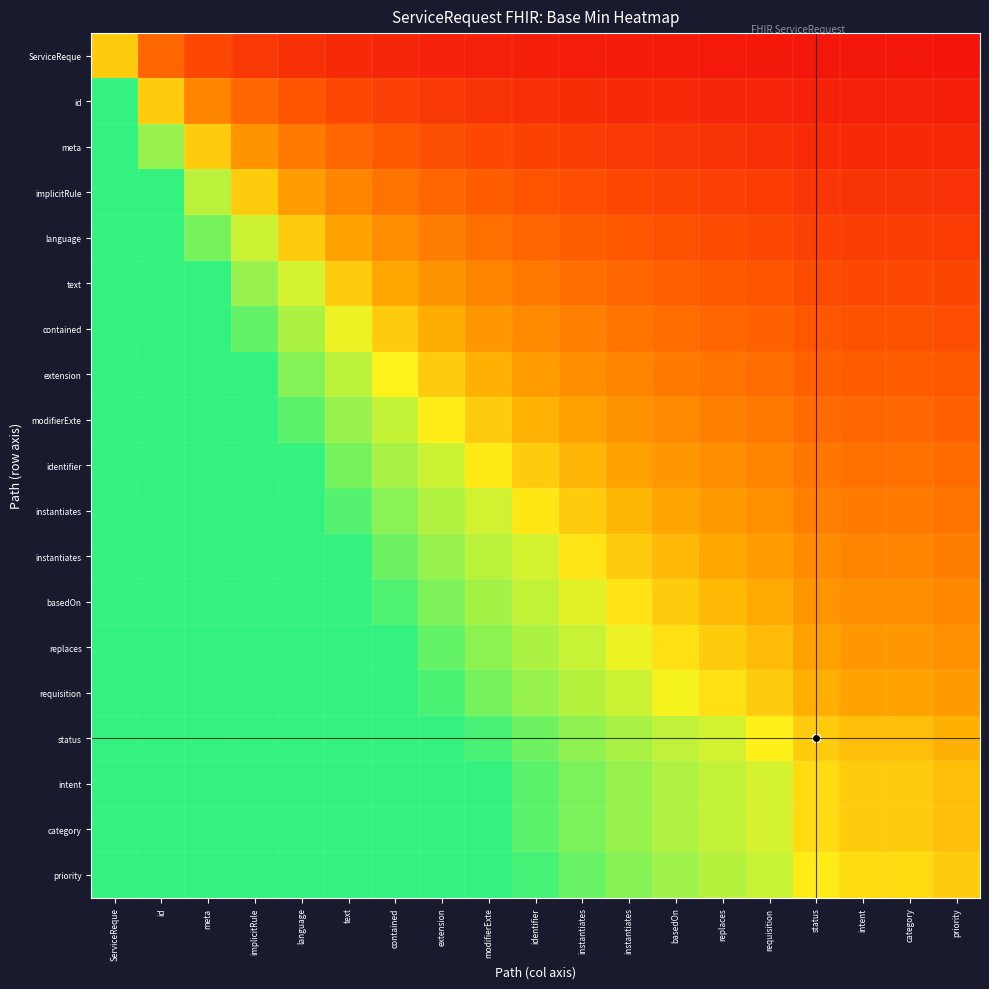

Between extension and instantiates, which is larger?

extension